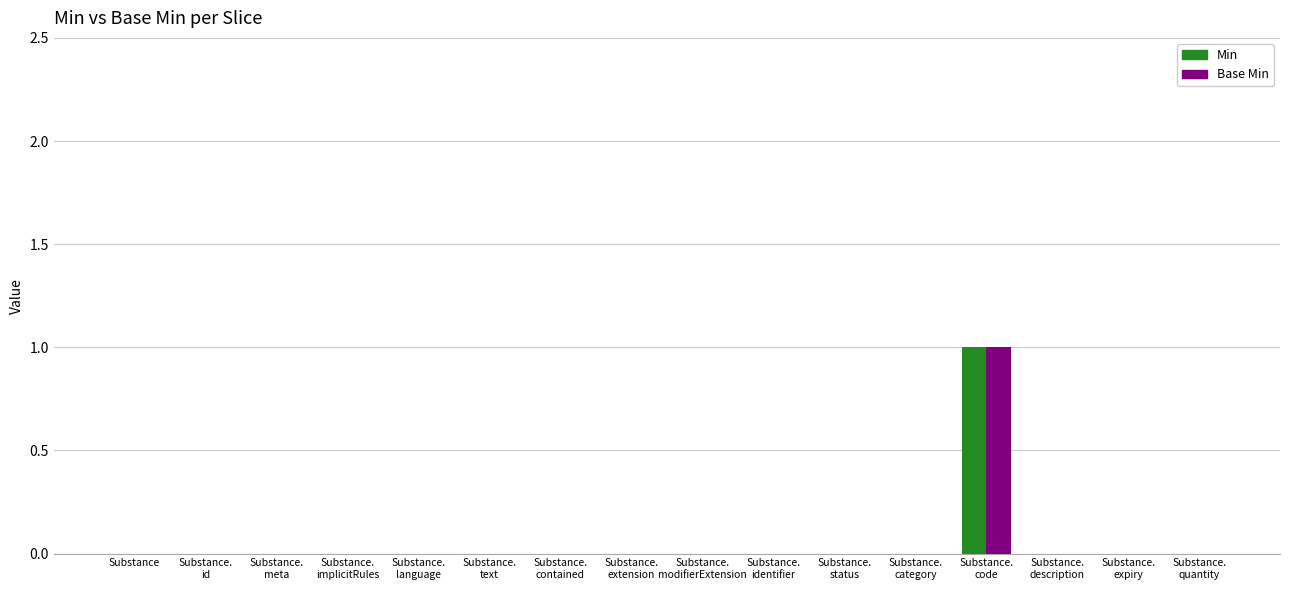

Between Substance.
implicitRules and Substance.
code, which series saw the biggest shift?

Min